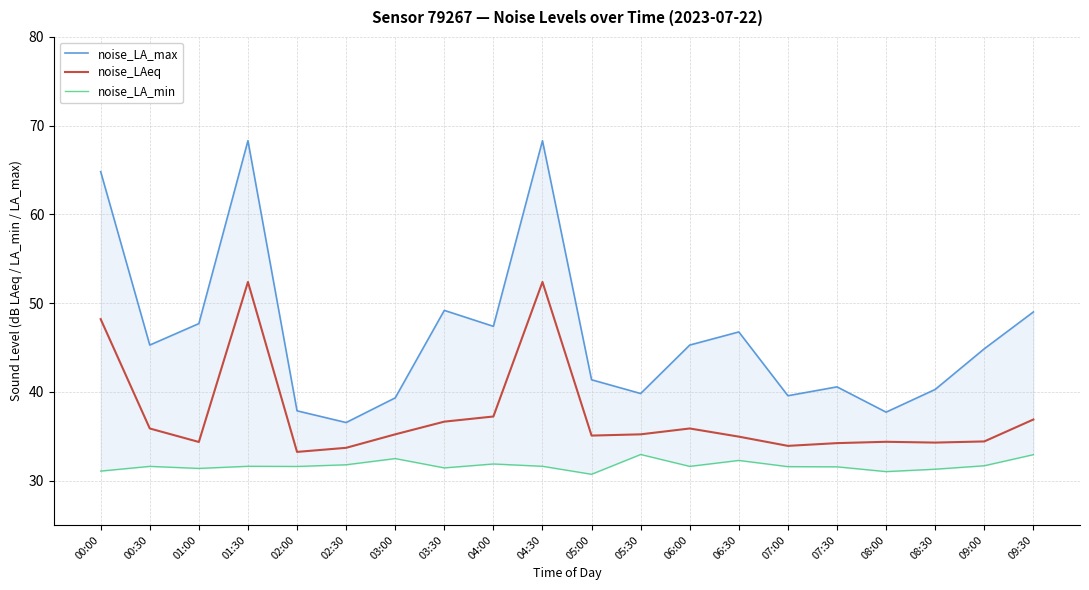

What position from the right is 09:00?

2